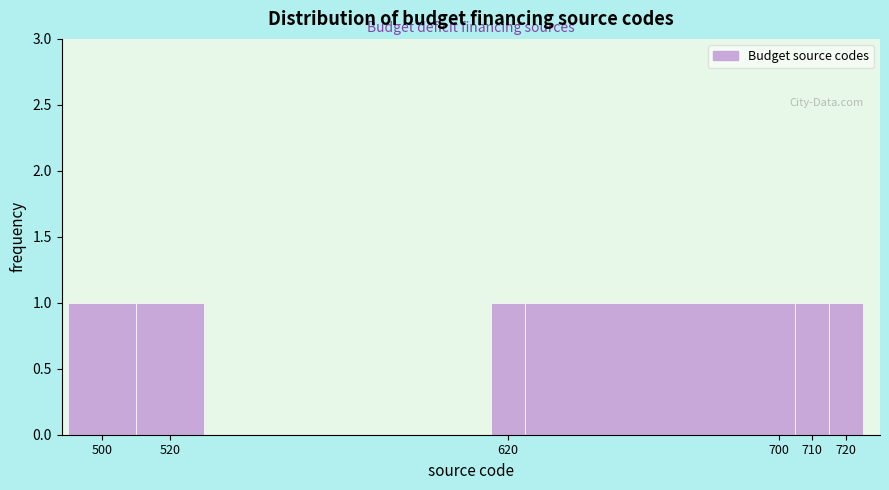

What is the height of the bar covering 510 to 530 on the x-axis? The values are not printed on the chart, so give them approximately, as read against the axis.

1